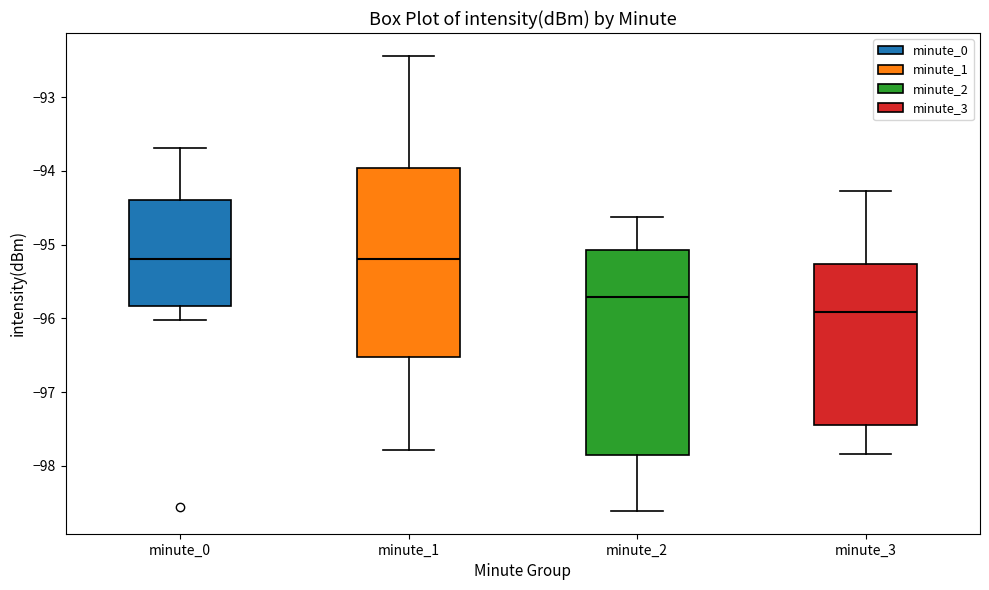

Reading left to right, read every box against the y-axis: the position of its median line, the range the box covers, and the ends of its whiskers. The values are not printed on the chart, so give them approximately, as read against the axis.

minute_0: median -95.2, box -95.8 to -94.4, whiskers -96.0 to -93.7
minute_1: median -95.2, box -96.5 to -94.0, whiskers -97.8 to -92.4
minute_2: median -95.7, box -97.8 to -95.1, whiskers -98.6 to -94.6
minute_3: median -95.9, box -97.4 to -95.3, whiskers -97.8 to -94.3